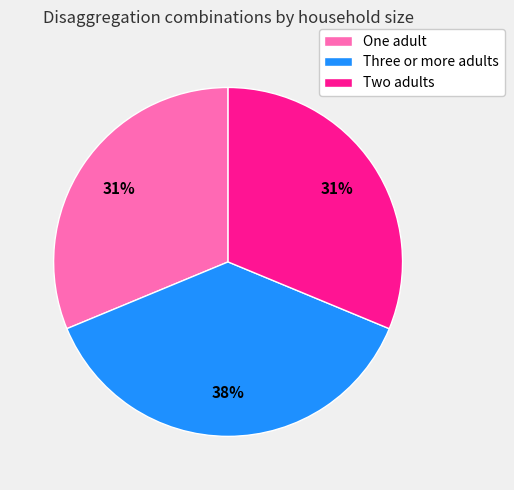

To the nearest percent, what percentage of the pie is Two adults?

31%